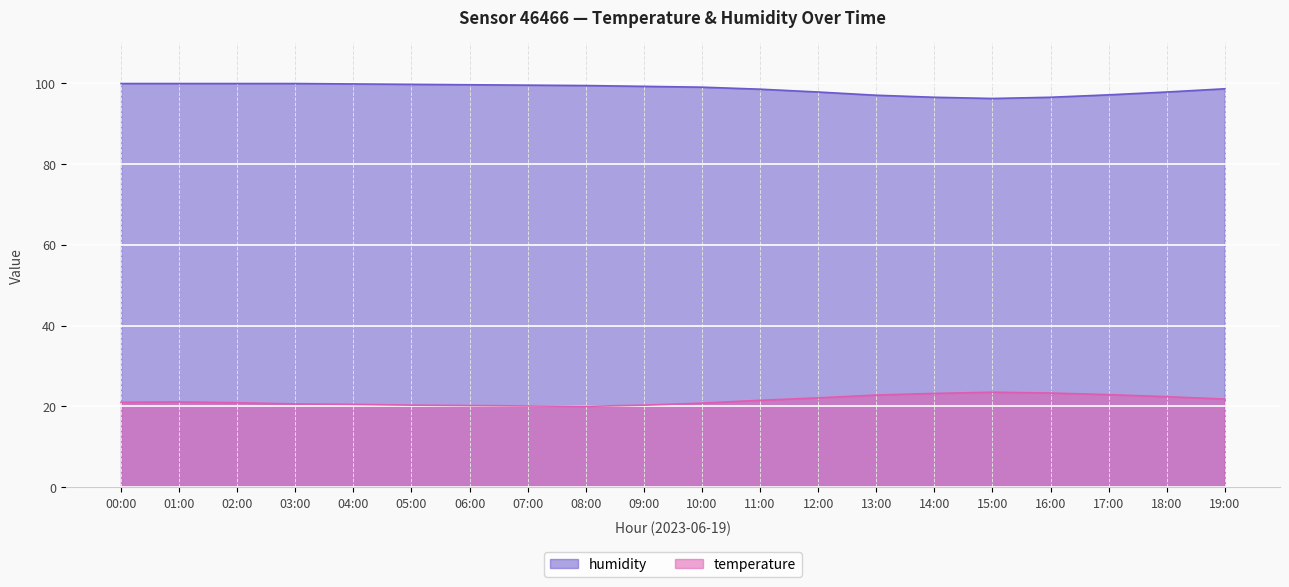

The humidity series shows 96.5 at 16:00. True or false?

True